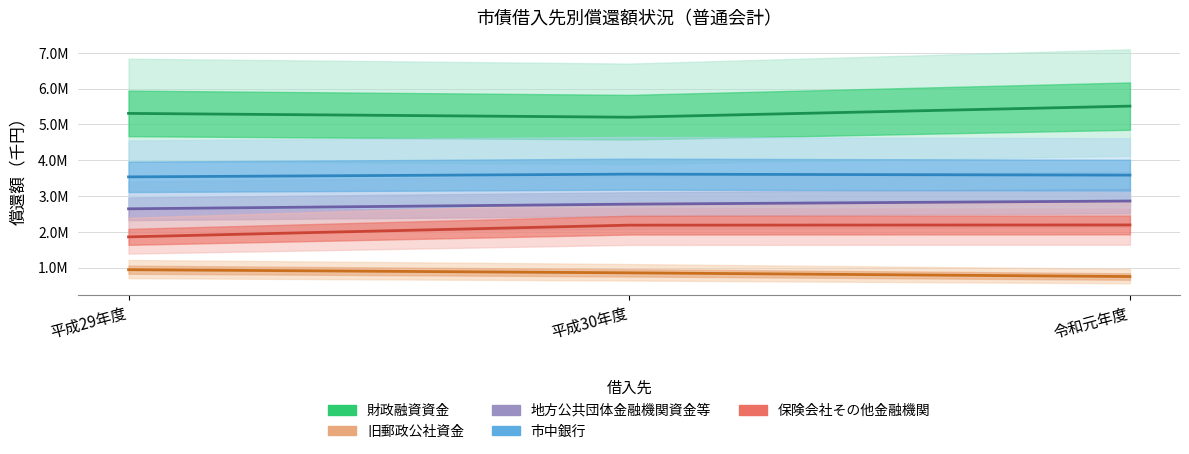

How many values in the 地方公共団体金融機関資金等 series are below 2770328?

1